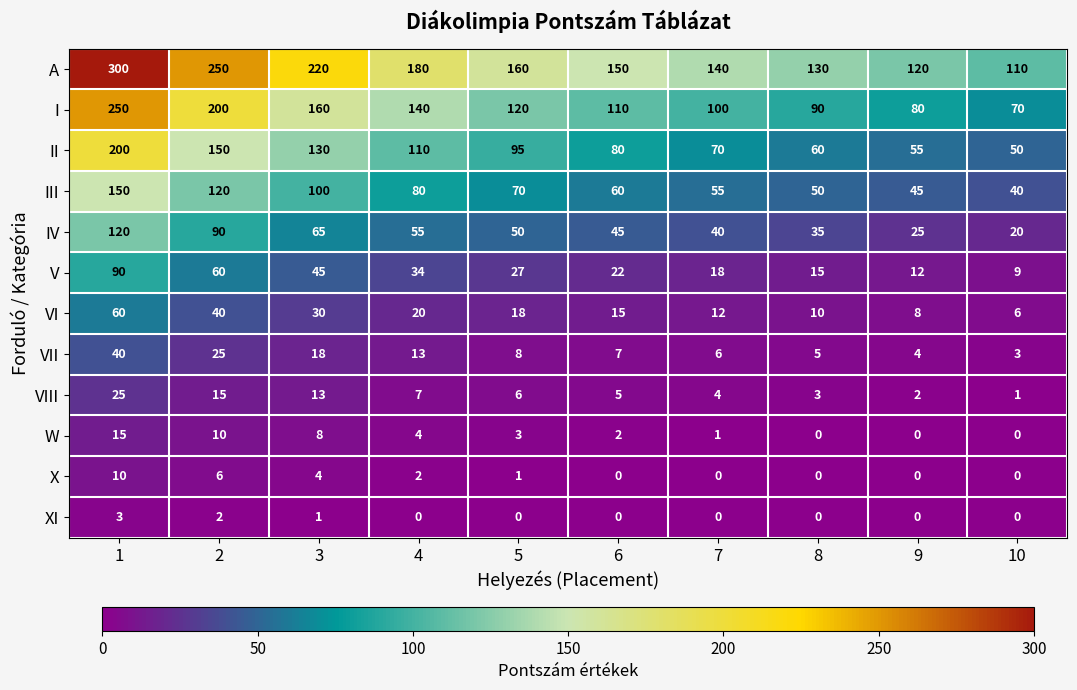

How many data points does each series have?

10